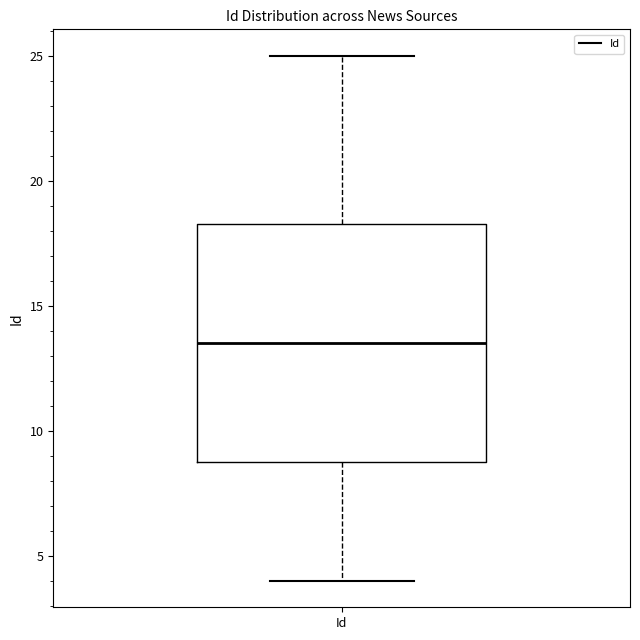

Read this box plot against the y-axis: the position of the median line, the range covered by the box, and the ends of both whiskers. The values are not printed on the chart, so give them approximately, as read against the axis.

median 13.5, box 9.0 to 18.5, whiskers 4.0 to 25.0